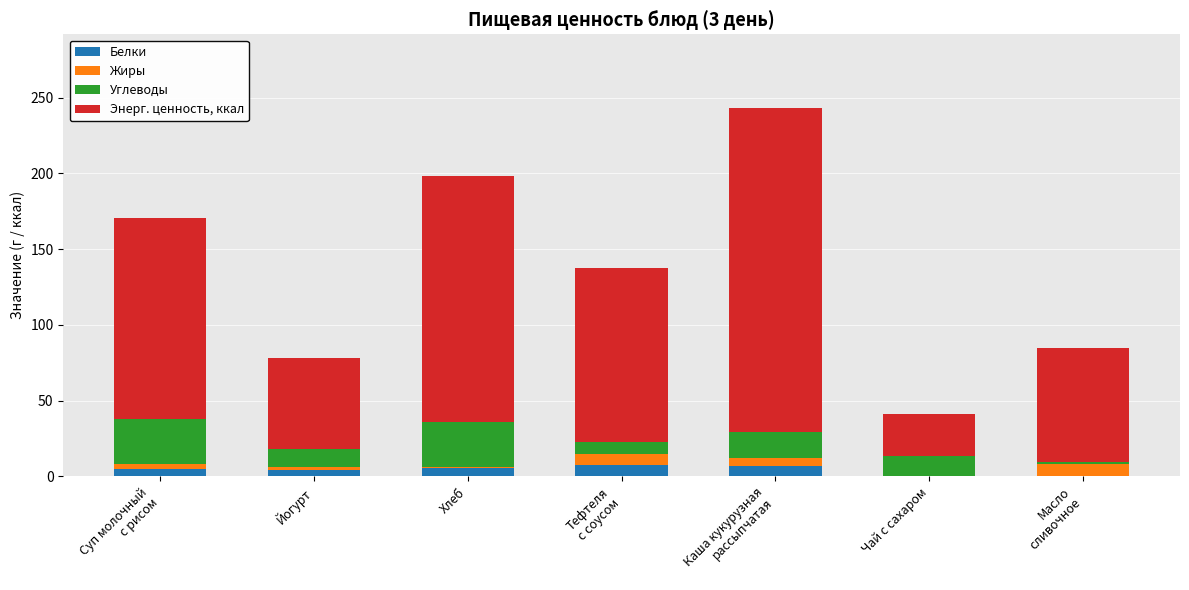

Is it true that Белки equals 0.0 at Чай с сахаром?

True